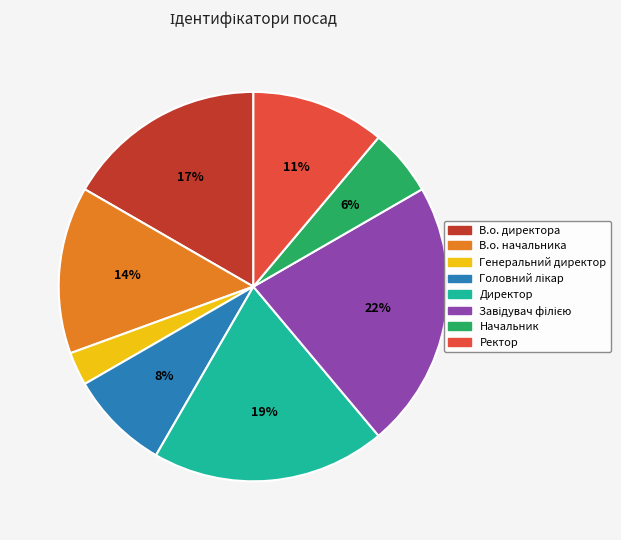

How many slices are in this pie chart?

8